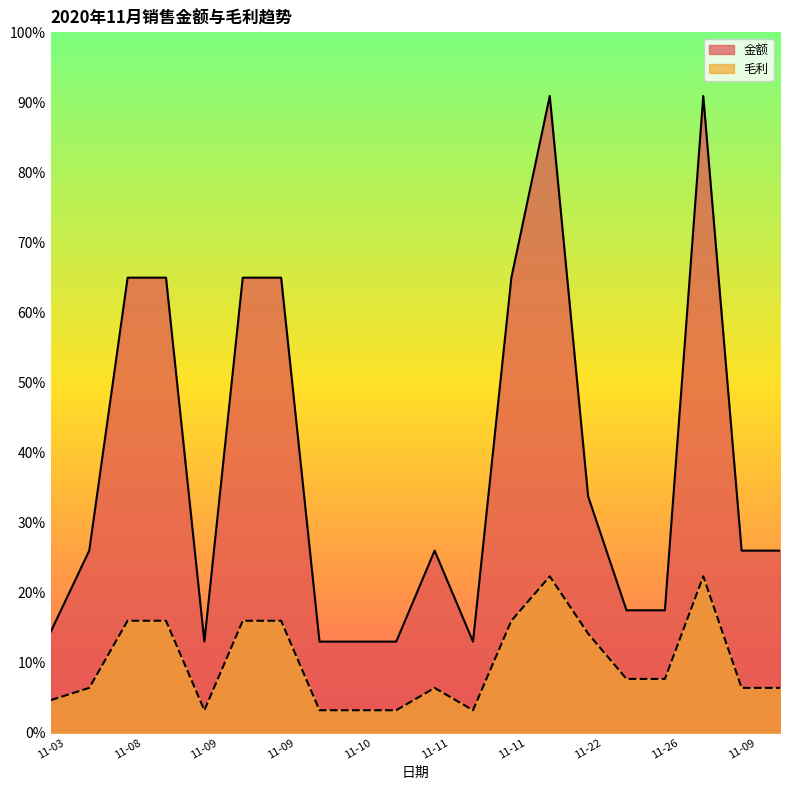

What is the total value across all series at 11-11?

647.8